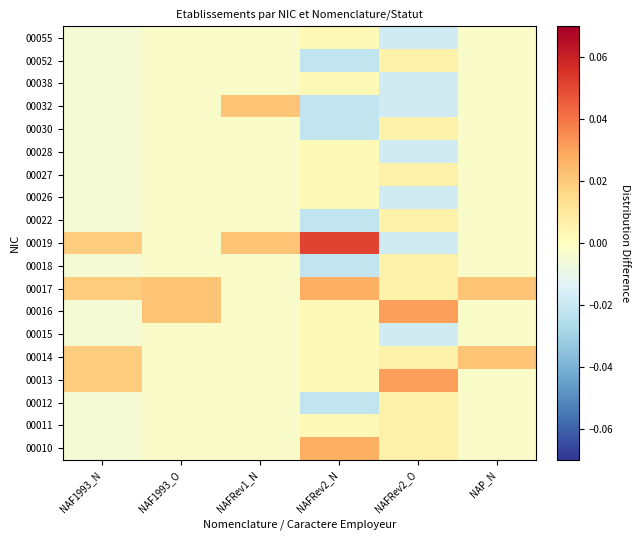

Reading left to right, extract all data points from this chart.

00010: NAF1993_N=-0.0	NAF1993_O=-0.0	NAFRev1_N=-0.0	NAFRev2_N=0.0	NAFRev2_O=0.0	NAP_N=-0.0
00011: NAF1993_N=-0.0	NAF1993_O=-0.0	NAFRev1_N=-0.0	NAFRev2_N=0.0	NAFRev2_O=0.0	NAP_N=-0.0
00012: NAF1993_N=-0.0	NAF1993_O=-0.0	NAFRev1_N=-0.0	NAFRev2_N=-0.0	NAFRev2_O=0.0	NAP_N=-0.0
00013: NAF1993_N=0.0	NAF1993_O=-0.0	NAFRev1_N=-0.0	NAFRev2_N=0.0	NAFRev2_O=0.0	NAP_N=-0.0
00014: NAF1993_N=0.0	NAF1993_O=-0.0	NAFRev1_N=-0.0	NAFRev2_N=0.0	NAFRev2_O=0.0	NAP_N=0.0
00015: NAF1993_N=-0.0	NAF1993_O=-0.0	NAFRev1_N=-0.0	NAFRev2_N=0.0	NAFRev2_O=-0.0	NAP_N=-0.0
00016: NAF1993_N=-0.0	NAF1993_O=0.0	NAFRev1_N=-0.0	NAFRev2_N=0.0	NAFRev2_O=0.0	NAP_N=-0.0
00017: NAF1993_N=0.0	NAF1993_O=0.0	NAFRev1_N=-0.0	NAFRev2_N=0.0	NAFRev2_O=0.0	NAP_N=0.0
00018: NAF1993_N=-0.0	NAF1993_O=-0.0	NAFRev1_N=-0.0	NAFRev2_N=-0.0	NAFRev2_O=0.0	NAP_N=-0.0
00019: NAF1993_N=0.0	NAF1993_O=-0.0	NAFRev1_N=0.0	NAFRev2_N=0.1	NAFRev2_O=-0.0	NAP_N=-0.0
00022: NAF1993_N=-0.0	NAF1993_O=-0.0	NAFRev1_N=-0.0	NAFRev2_N=-0.0	NAFRev2_O=0.0	NAP_N=-0.0
00026: NAF1993_N=-0.0	NAF1993_O=-0.0	NAFRev1_N=-0.0	NAFRev2_N=0.0	NAFRev2_O=-0.0	NAP_N=-0.0
00027: NAF1993_N=-0.0	NAF1993_O=-0.0	NAFRev1_N=-0.0	NAFRev2_N=0.0	NAFRev2_O=0.0	NAP_N=-0.0
00028: NAF1993_N=-0.0	NAF1993_O=-0.0	NAFRev1_N=-0.0	NAFRev2_N=0.0	NAFRev2_O=-0.0	NAP_N=-0.0
00030: NAF1993_N=-0.0	NAF1993_O=-0.0	NAFRev1_N=-0.0	NAFRev2_N=-0.0	NAFRev2_O=0.0	NAP_N=-0.0
00032: NAF1993_N=-0.0	NAF1993_O=-0.0	NAFRev1_N=0.0	NAFRev2_N=-0.0	NAFRev2_O=-0.0	NAP_N=-0.0
00038: NAF1993_N=-0.0	NAF1993_O=-0.0	NAFRev1_N=-0.0	NAFRev2_N=0.0	NAFRev2_O=-0.0	NAP_N=-0.0
00052: NAF1993_N=-0.0	NAF1993_O=-0.0	NAFRev1_N=-0.0	NAFRev2_N=-0.0	NAFRev2_O=0.0	NAP_N=-0.0
00055: NAF1993_N=-0.0	NAF1993_O=-0.0	NAFRev1_N=-0.0	NAFRev2_N=0.0	NAFRev2_O=-0.0	NAP_N=-0.0